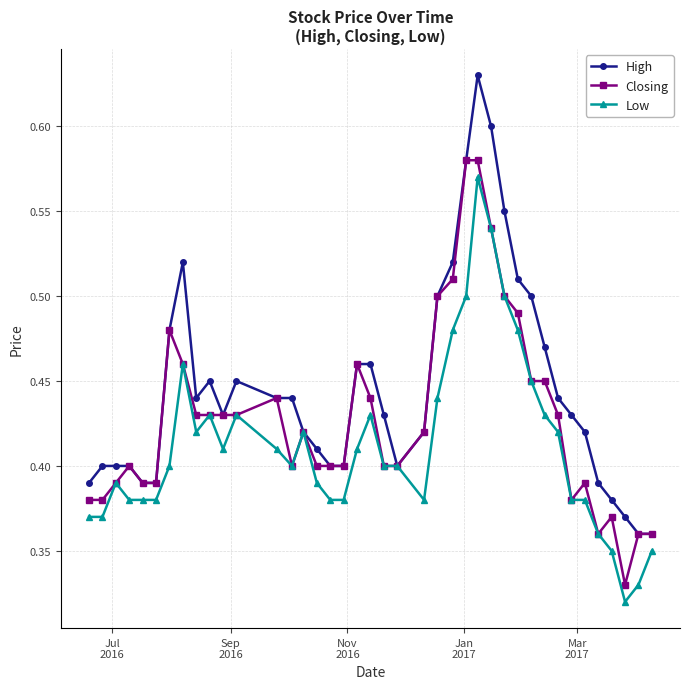

At how many categories does at least one series exceed 0?

40